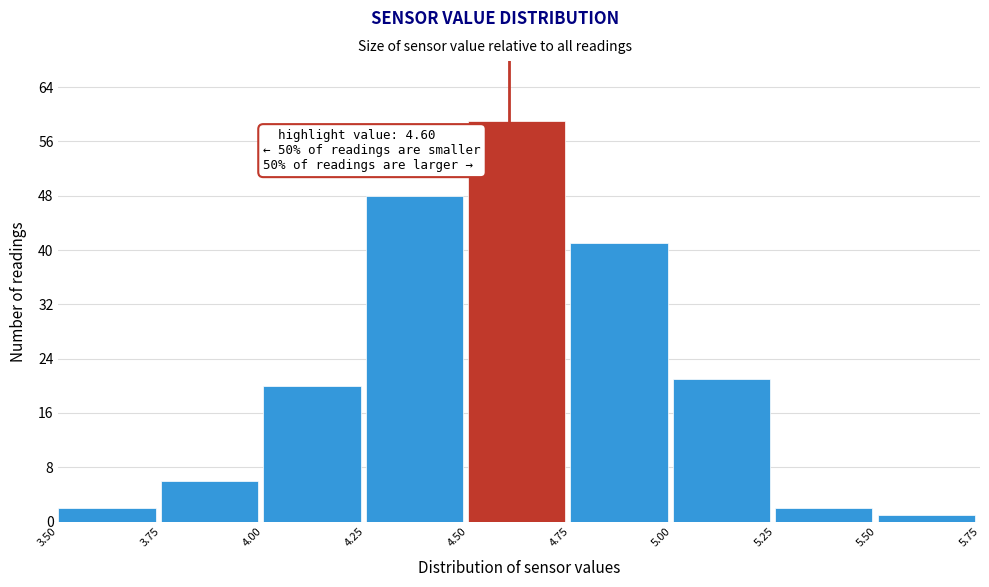

Which range on the x-axis has the tallest bar?

4.50 to 4.75